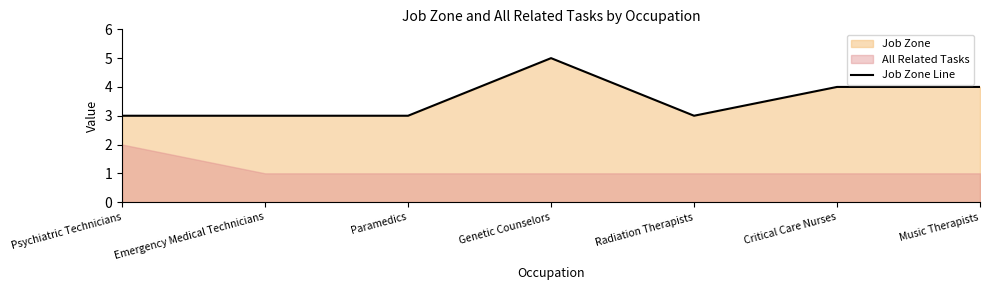

True or false: the data shows 4 at Music Therapists.

True